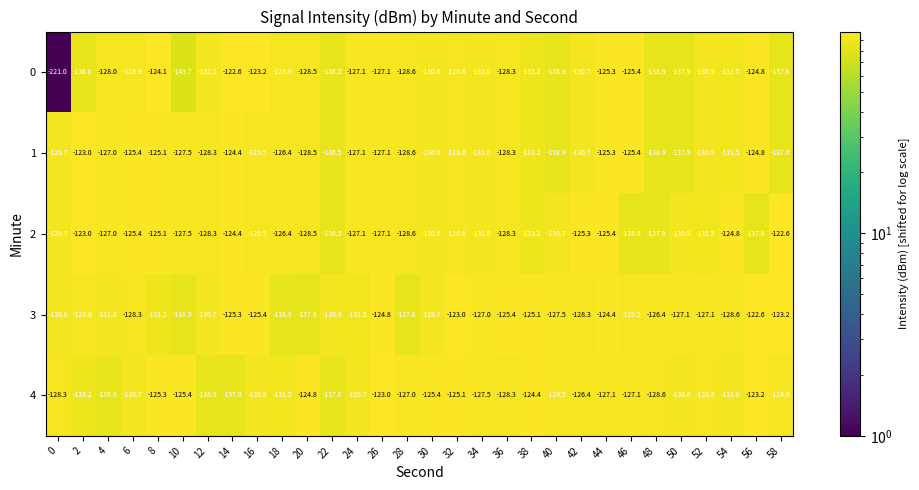

What is the total value across all series at 16?

-638.5